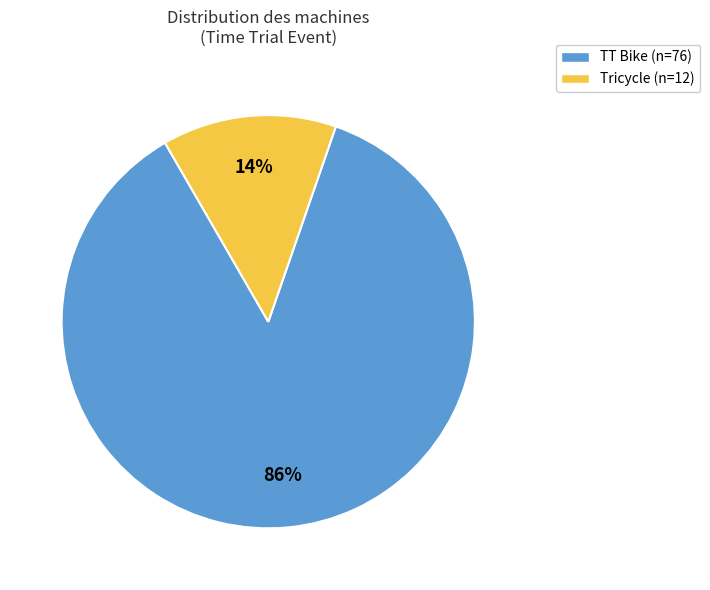

Between Tricycle and TT Bike, which is larger?

TT Bike